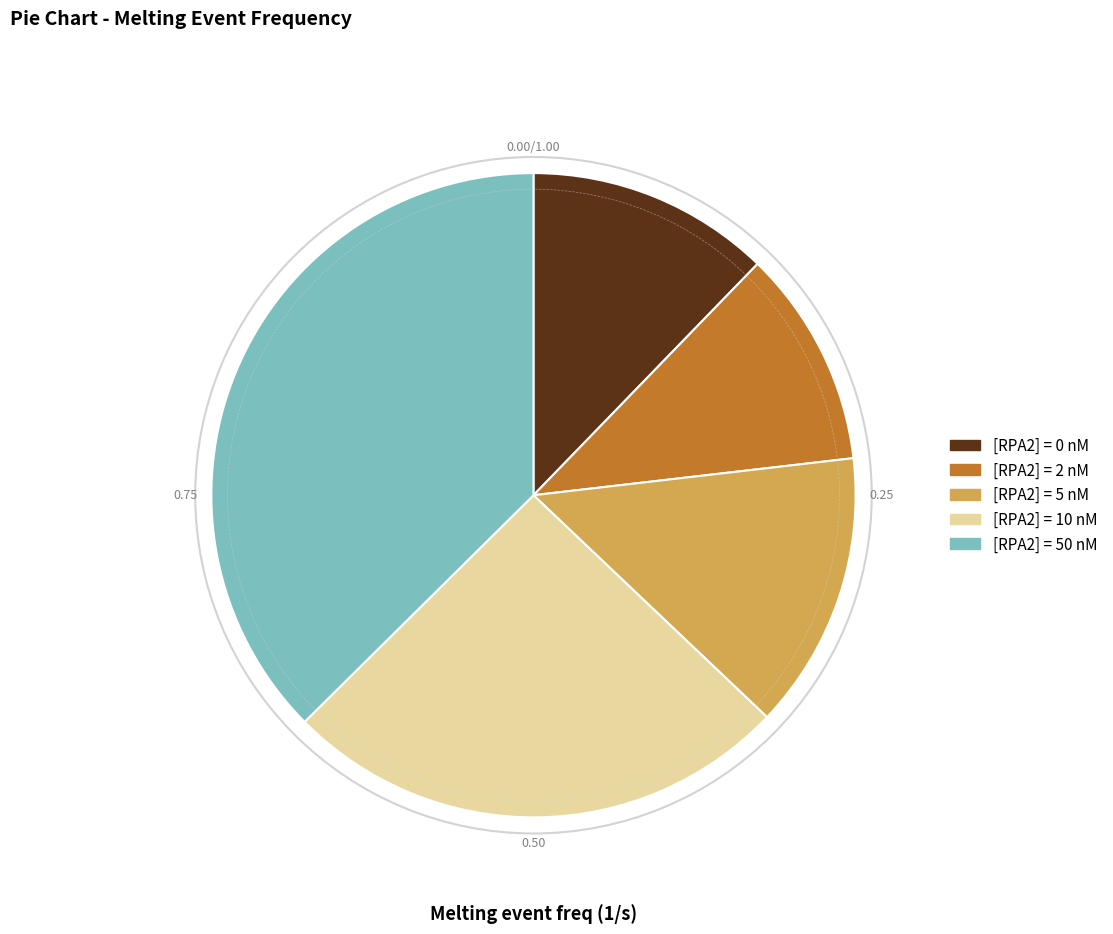

Rank the categories by value from lowest to highest.

[RPA2] = 2 nM, [RPA2] = 0 nM, [RPA2] = 5 nM, [RPA2] = 10 nM, [RPA2] = 50 nM